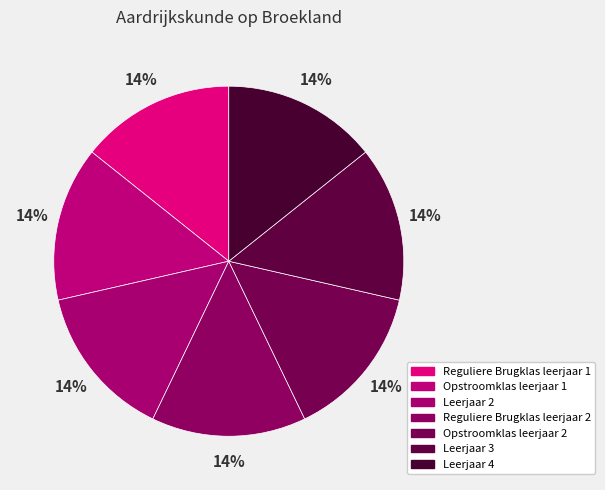

Rank the categories by value from highest to lowest.

Reguliere Brugklas leerjaar 2, Opstroomklas leerjaar 2, Reguliere Brugklas leerjaar 1, Opstroomklas leerjaar 1, Leerjaar 4, Leerjaar 3, Leerjaar 2